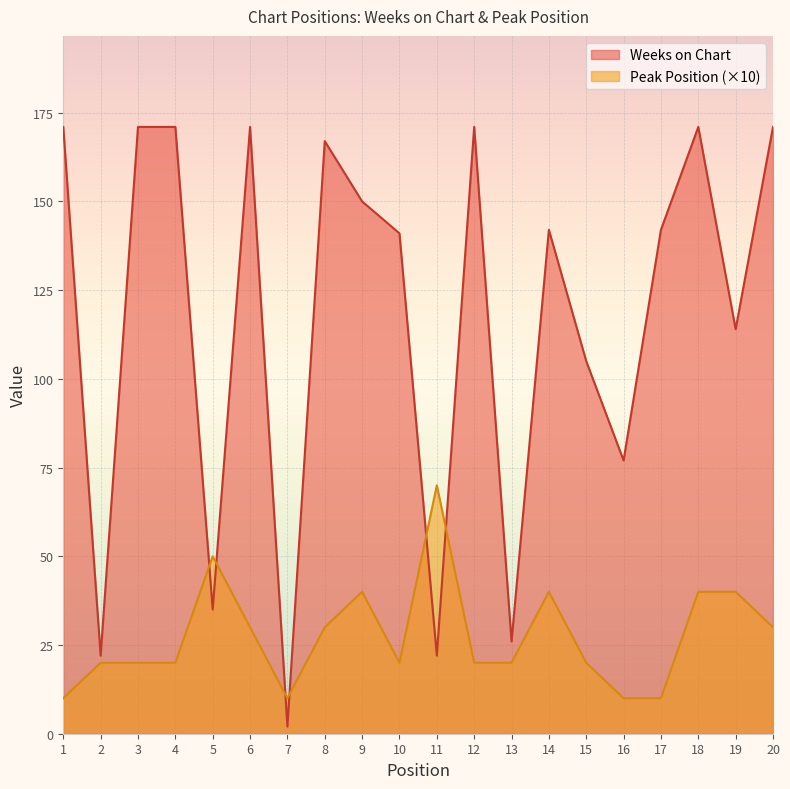

At which category does Weeks on Chart reach its first local valley?

2